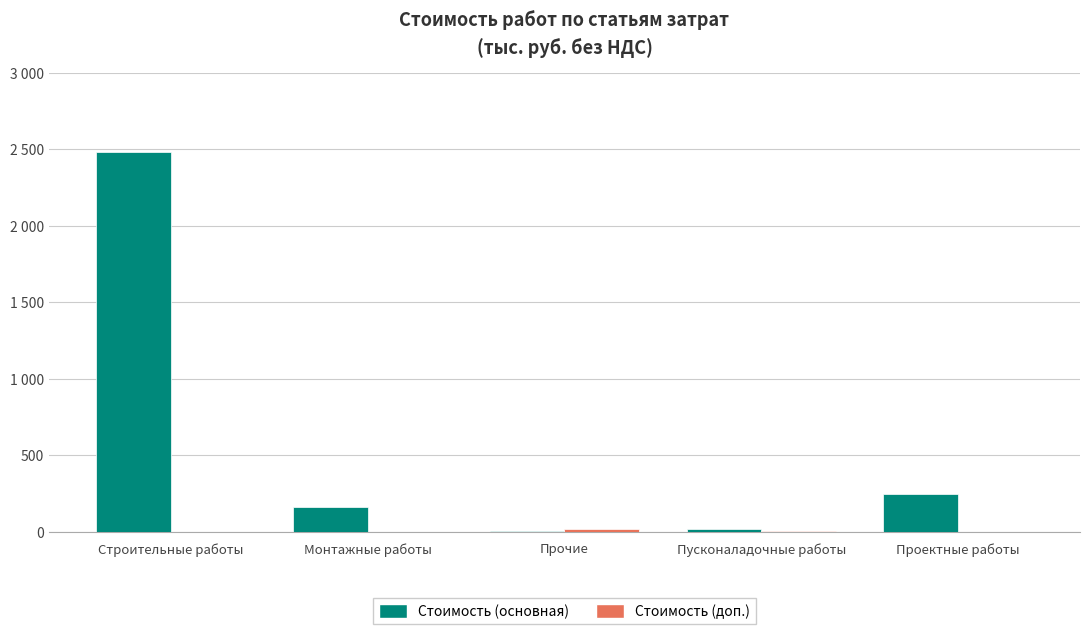

Does the chart contain stacked bars?

No